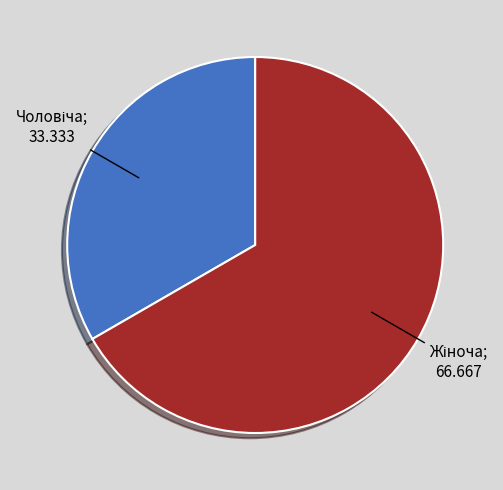

Is there any slice that represents more than half of the pie?

Yes